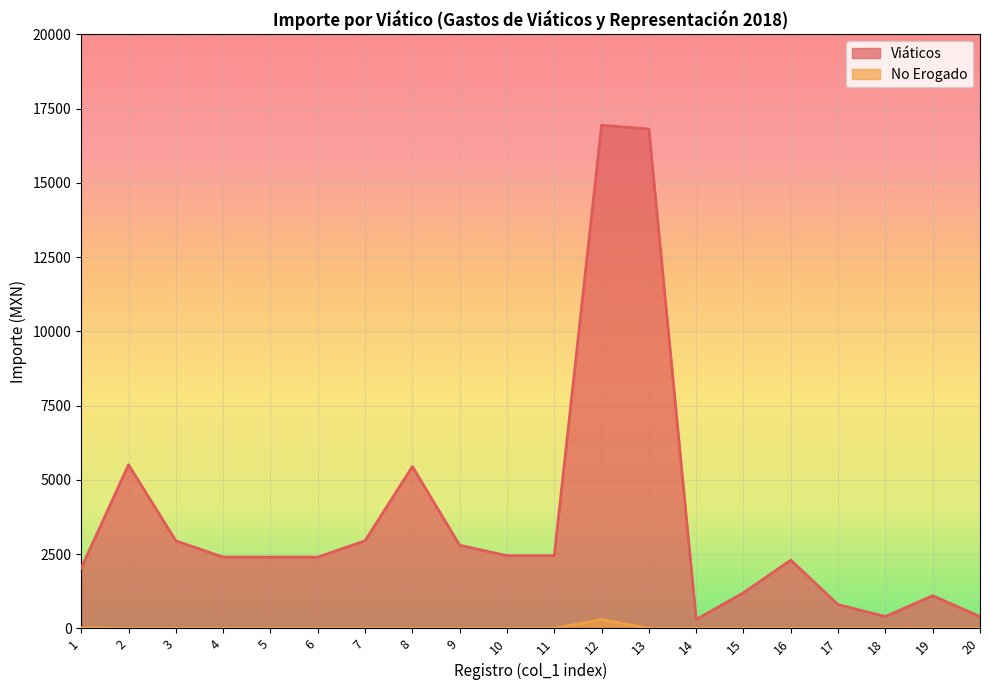

List the series in order of their overall mean, lowest first.

No Erogado, Viáticos